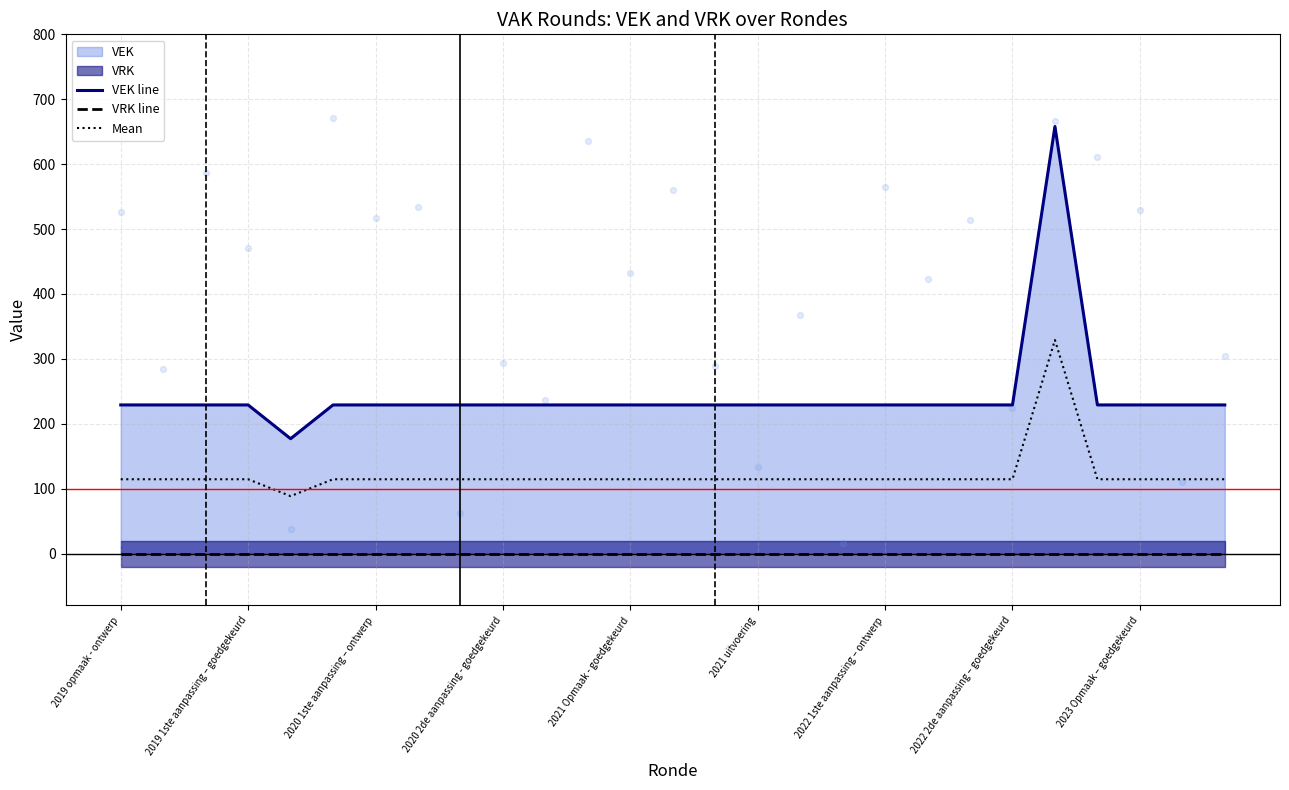

At how many categories does at least one series exceed 501?

1